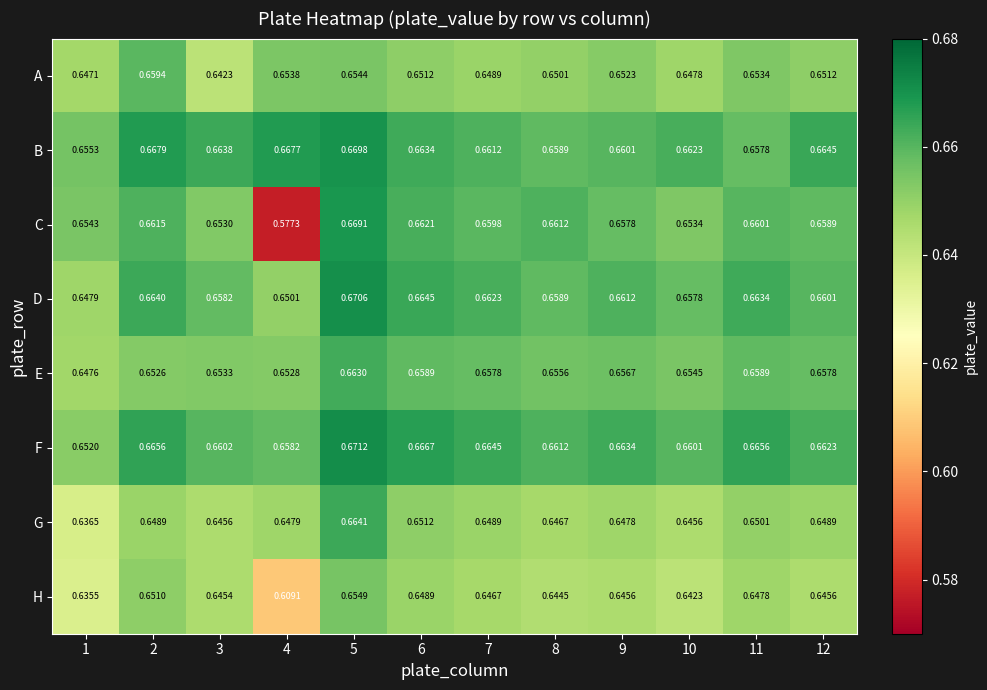

Which series changed the most between 9 and 12?

B